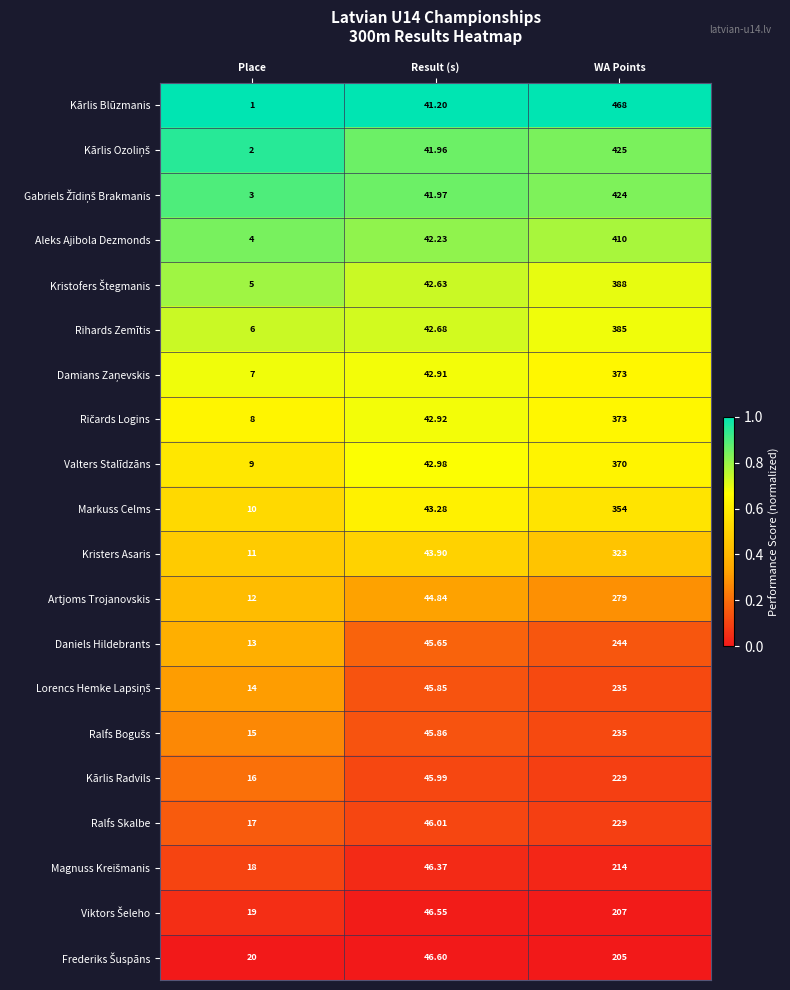

Rank the categories by Artjoms Trojanovskis value from lowest to highest.

Place, Result (s), WA Points